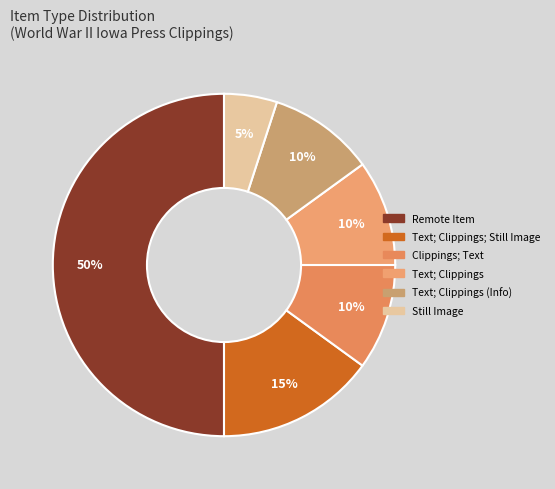

Count the number of slices in the pie.

6